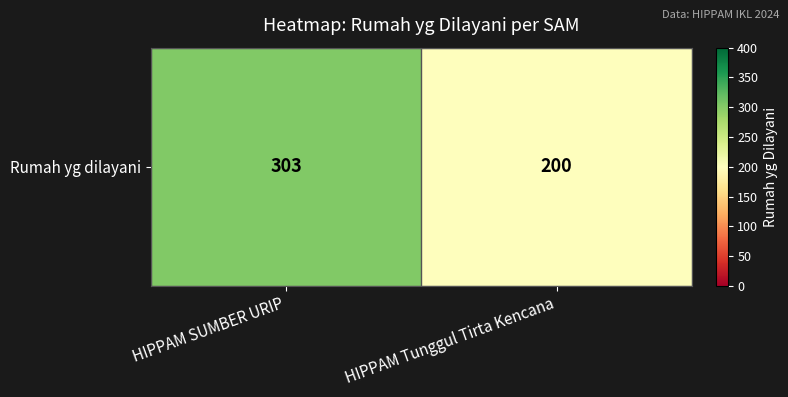

Count the values in the range 200 to 303.

2